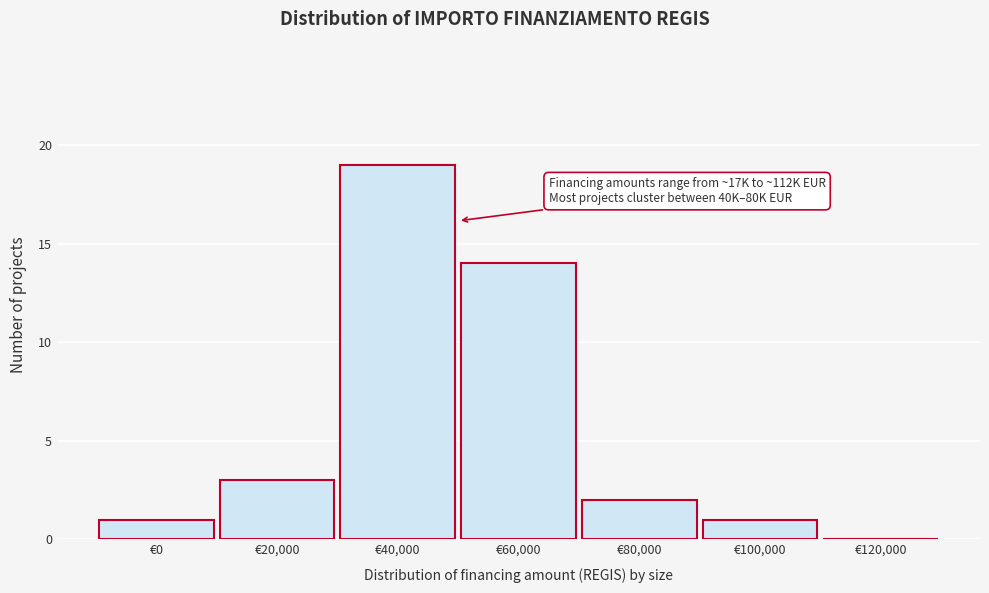

Reading left to right, what are all the values shown in this chart?

€0=1	€20,000=3	€40,000=19	€60,000=14	€80,000=2	€100,000=1	€120,000=0